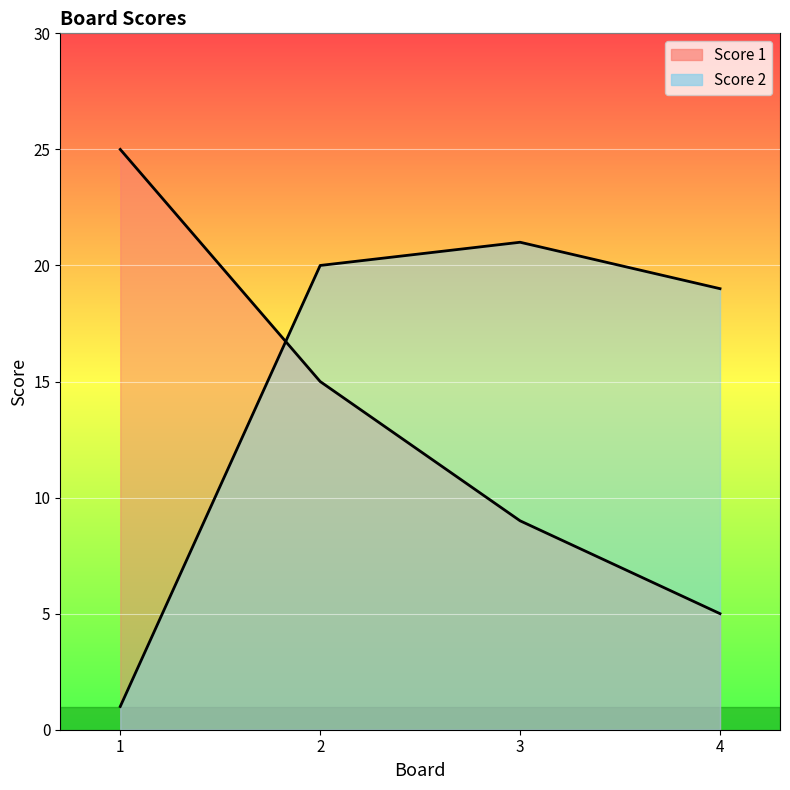

What is the value of the Score 2 point at the 1st from the left?

1